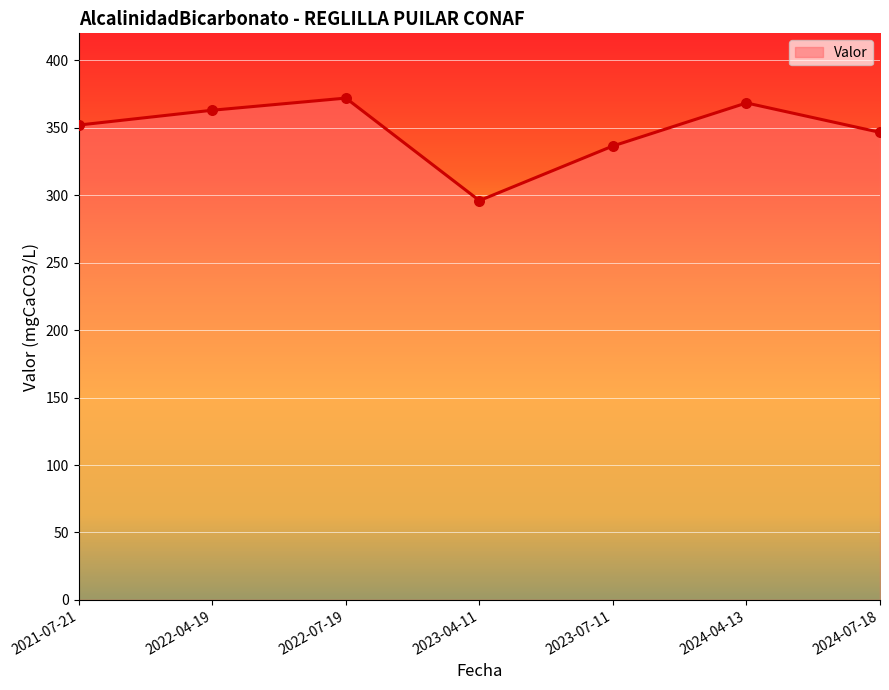

Between 2023-07-11 and 2021-07-21, which is larger?

2021-07-21